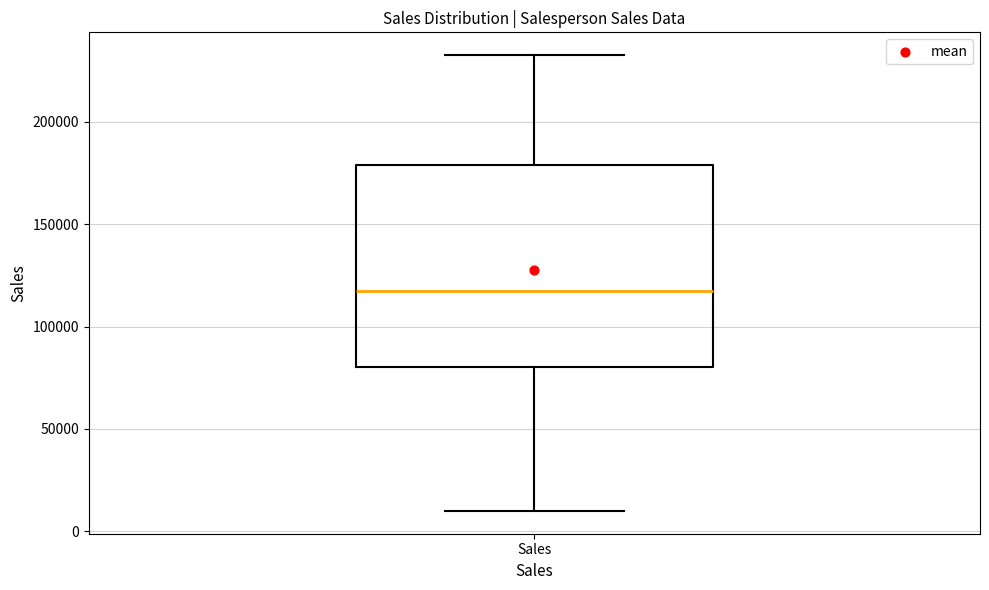

Transcribe this box plot: give where the median line is, the range the box spans, and where the two whiskers end, as read against the y-axis. The values are not printed on the chart, so give them approximately, as read against the axis.

median 115000, box 80000 to 180000, whiskers 10000 to 230000